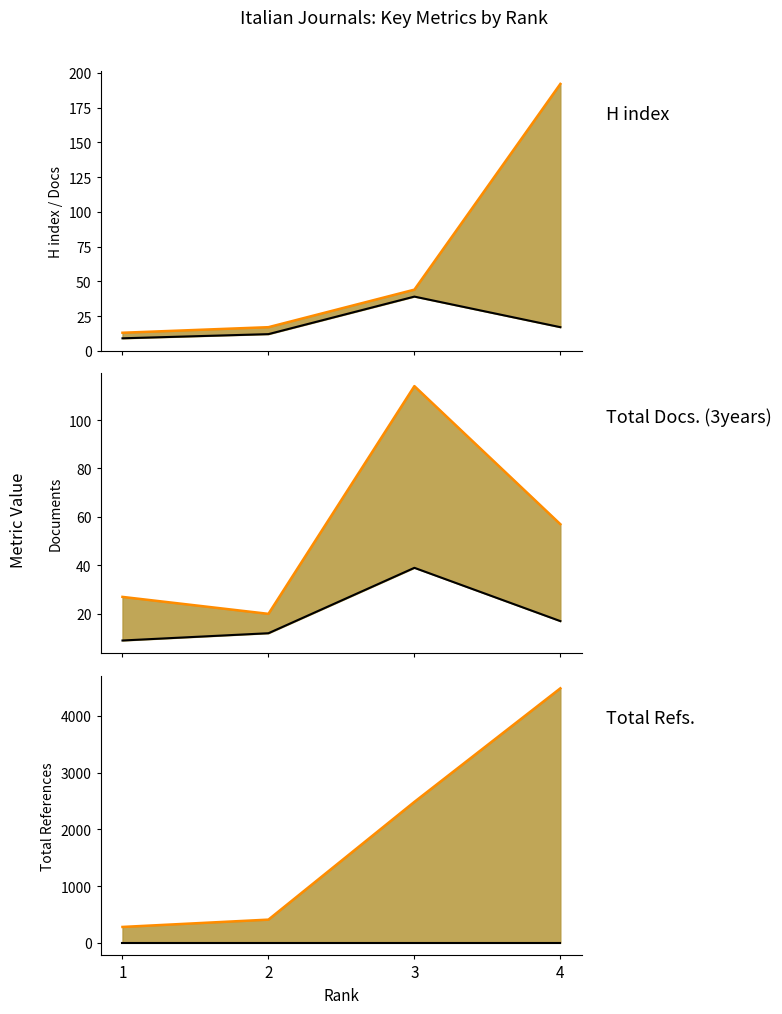

At how many categories does at least one series exceed 875?

2